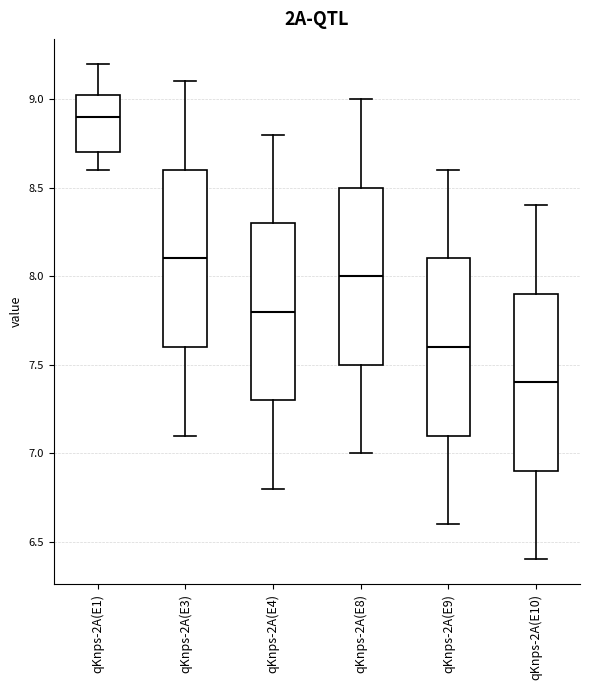

Reading left to right, read every box against the y-axis: the position of its median line, the range the box covers, and the ends of its whiskers. The values are not printed on the chart, so give them approximately, as read against the axis.

qKnps-2A(E1): median 8.90, box 8.70 to 9.05, whiskers 8.60 to 9.20
qKnps-2A(E3): median 8.10, box 7.60 to 8.60, whiskers 7.10 to 9.10
qKnps-2A(E4): median 7.80, box 7.30 to 8.30, whiskers 6.80 to 8.80
qKnps-2A(E8): median 8.00, box 7.50 to 8.50, whiskers 7.00 to 9.00
qKnps-2A(E9): median 7.60, box 7.10 to 8.10, whiskers 6.60 to 8.60
qKnps-2A(E10): median 7.40, box 6.90 to 7.90, whiskers 6.40 to 8.40